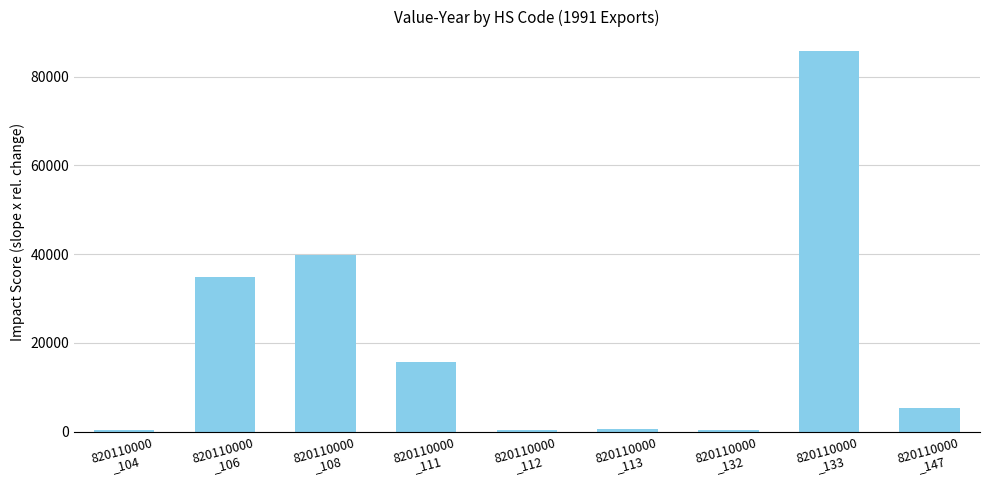

What is the greatest value displayed?

85862